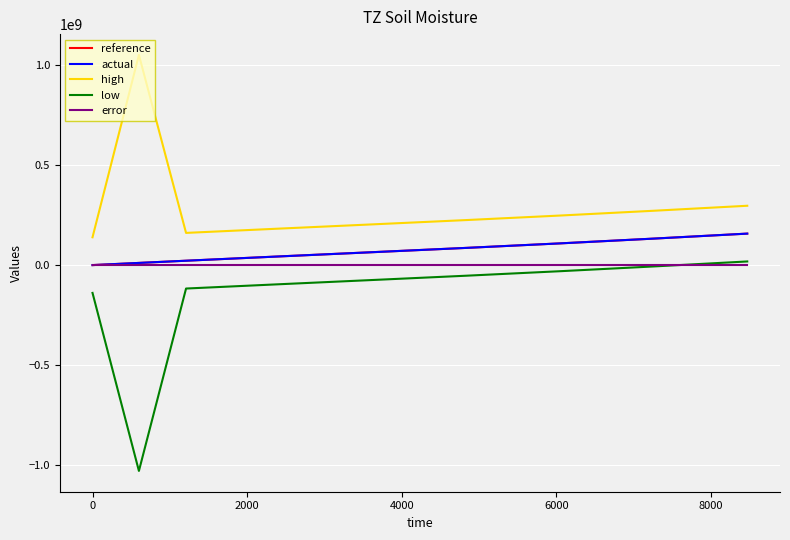

What is the maximum value shown in the chart?

1050335929.9